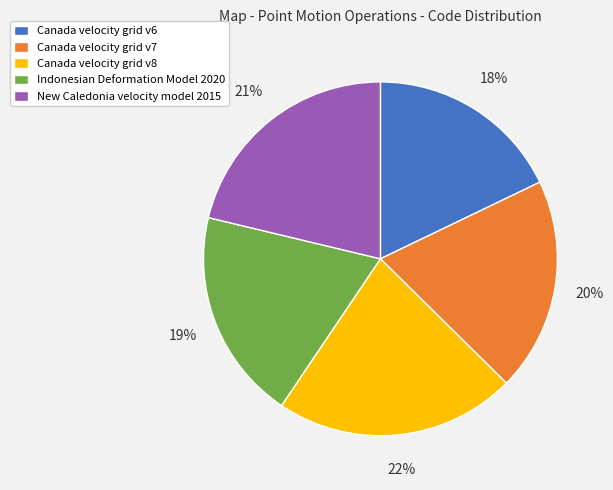

Is it true that Canada velocity grid v6 is 7% of the pie?

False